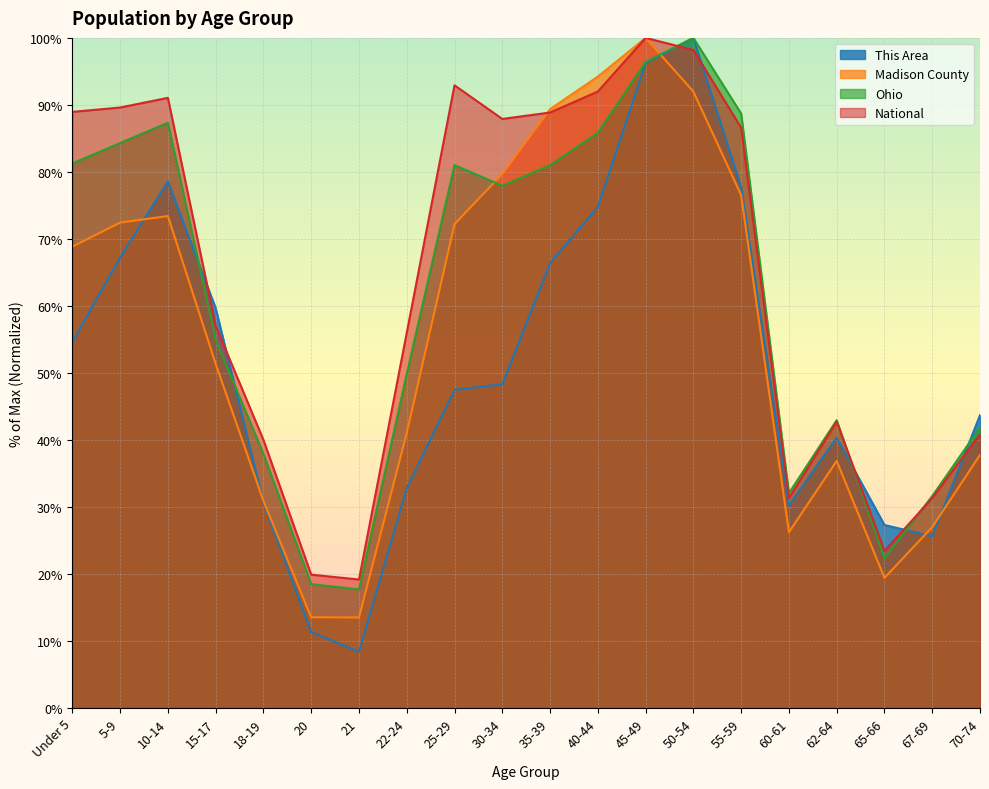

Rank the series by their average value, from highest to lowest.

National, Ohio, Madison County, This Area